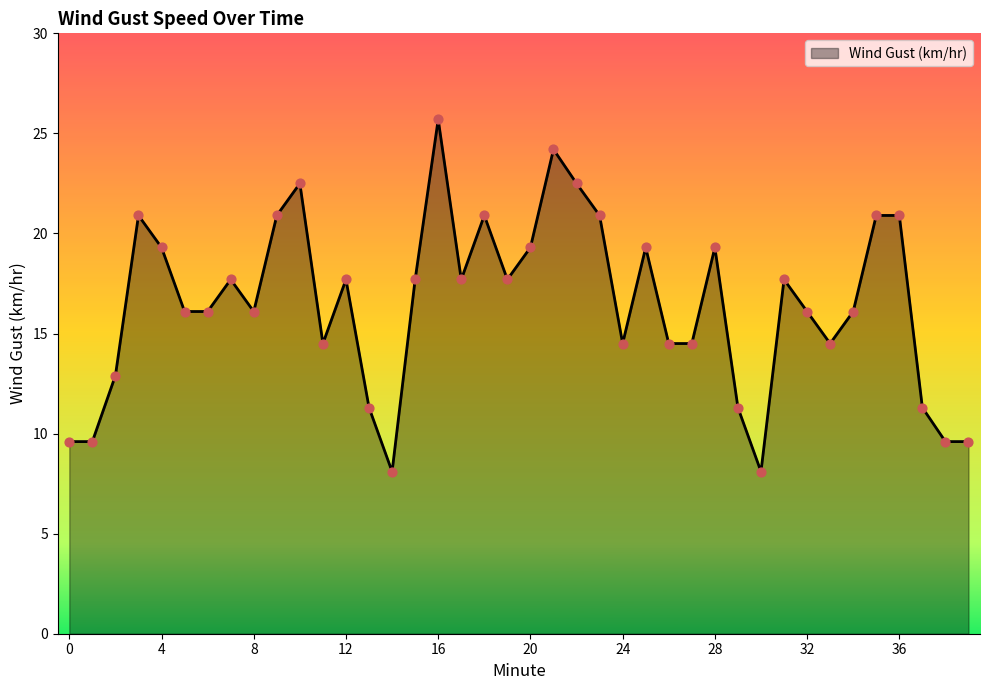

What is the minimum value shown in the chart?

8.1